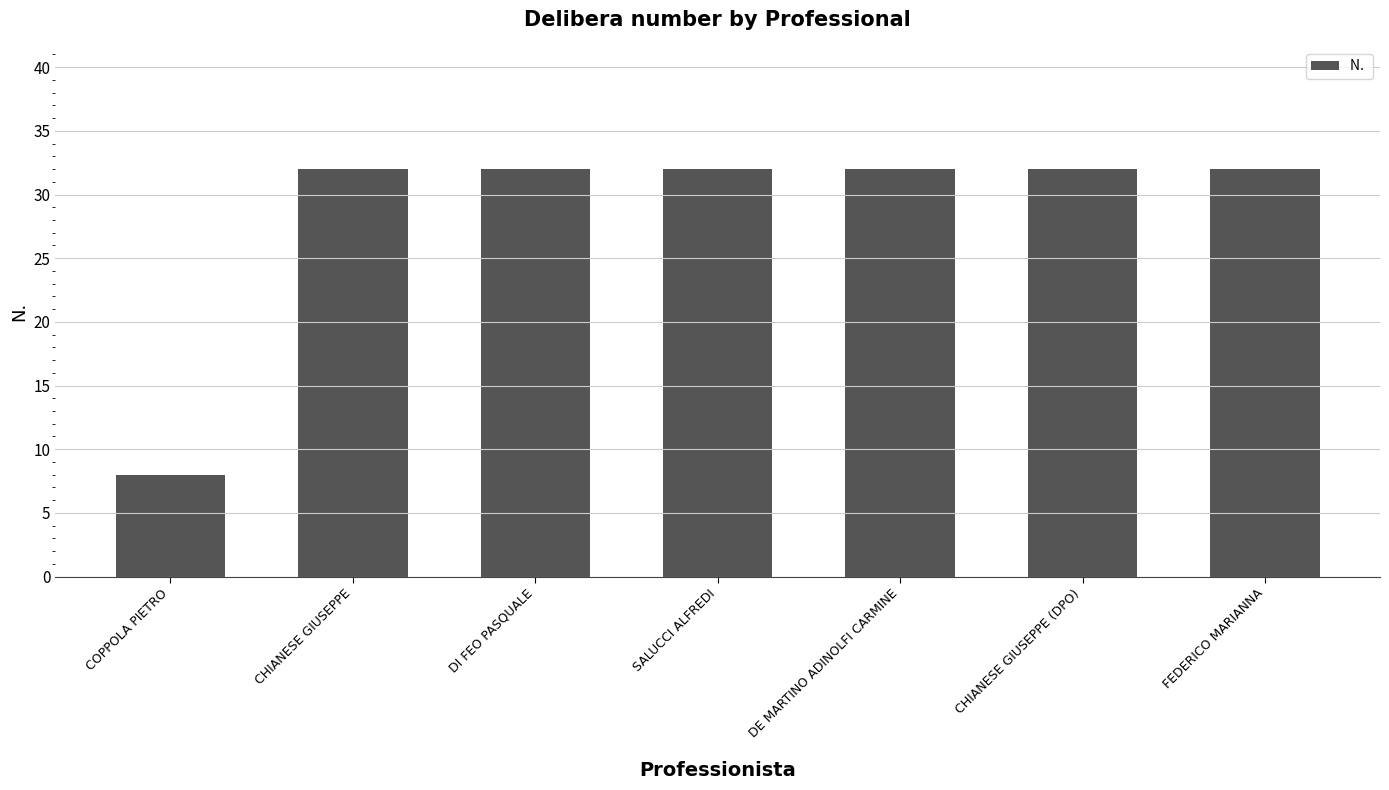

Reading right to left, list all the values displayed in this chart.

FEDERICO MARIANNA=32	CHIANESE GIUSEPPE (DPO)=32	DE MARTINO ADINOLFI CARMINE=32	SALUCCI ALFREDI=32	DI FEO PASQUALE=32	CHIANESE GIUSEPPE=32	COPPOLA PIETRO=8